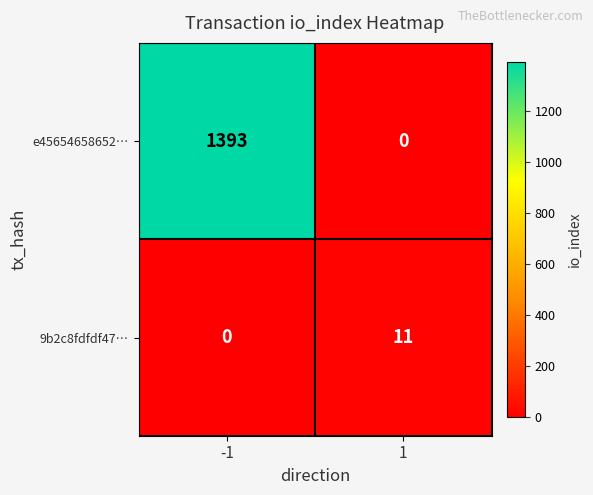

What is the maximum value shown in the chart?

1393